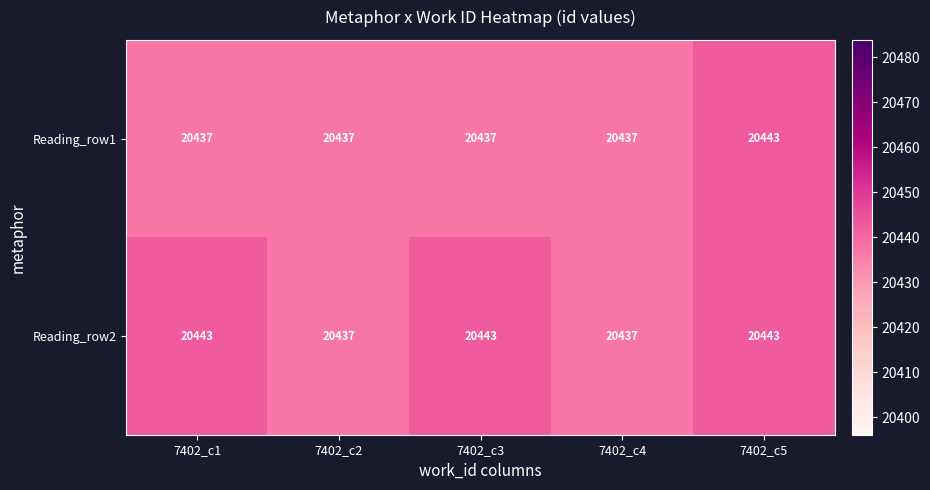

Reading right to left, extract all data points from this chart.

Reading_row1: 20443	20437	20437	20437	20437
Reading_row2: 20443	20437	20443	20437	20443